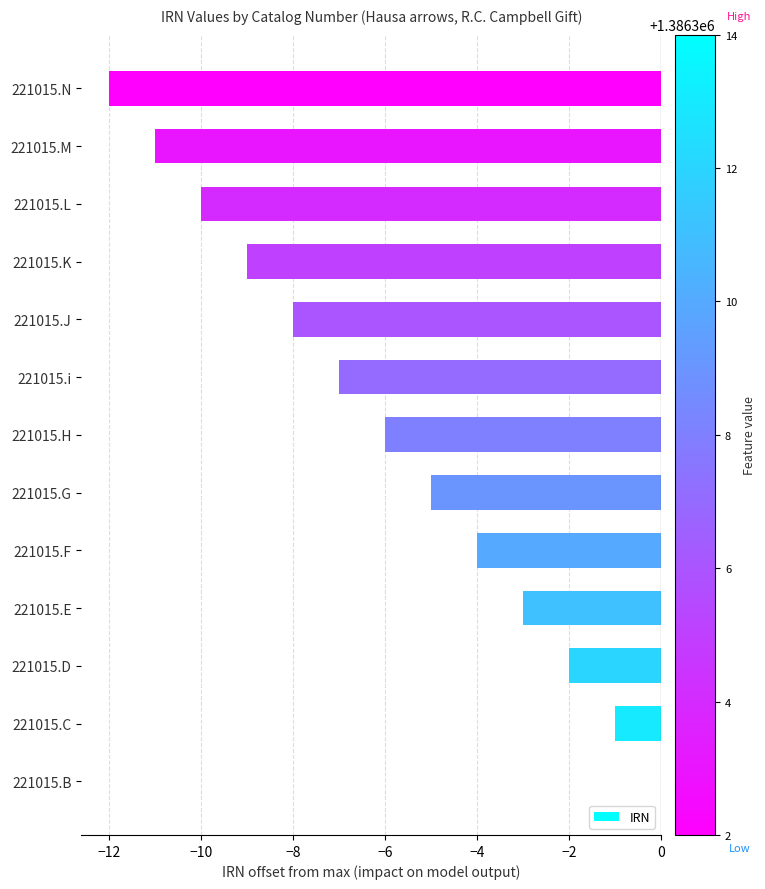

Read the value at 221015.G, to the nearest 5.

-5